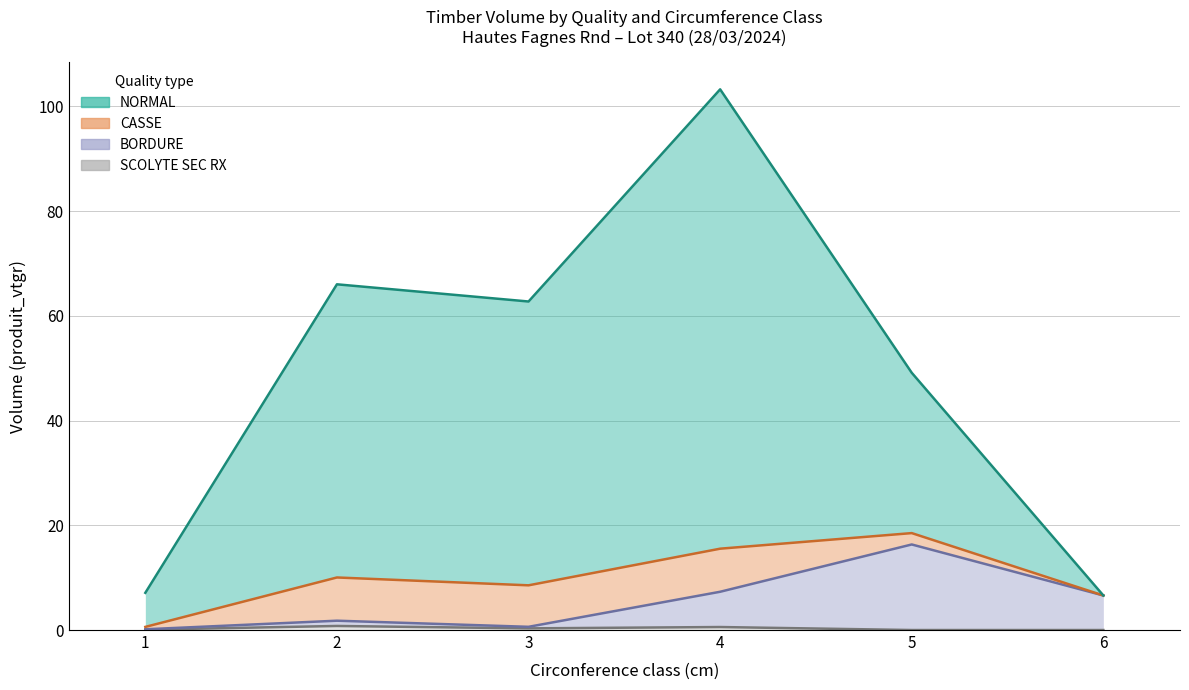

What is the average value of the SCOLYTE SEC RX series?

0.3